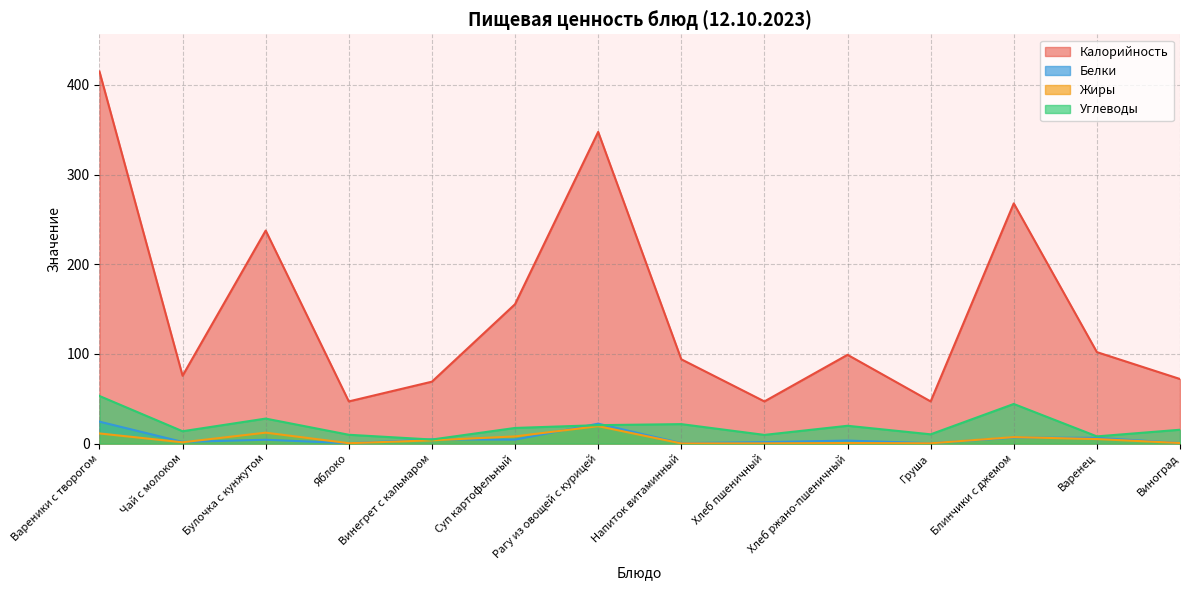

At how many categories does at least one series exceed 99?

6